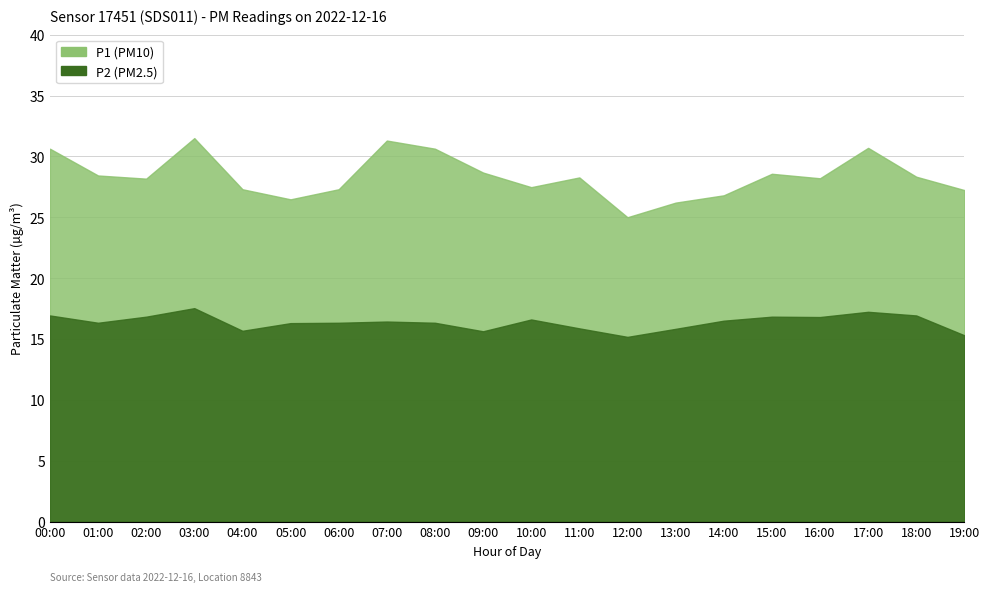

What is the value of the P2 point at the 14th from the left?

15.8